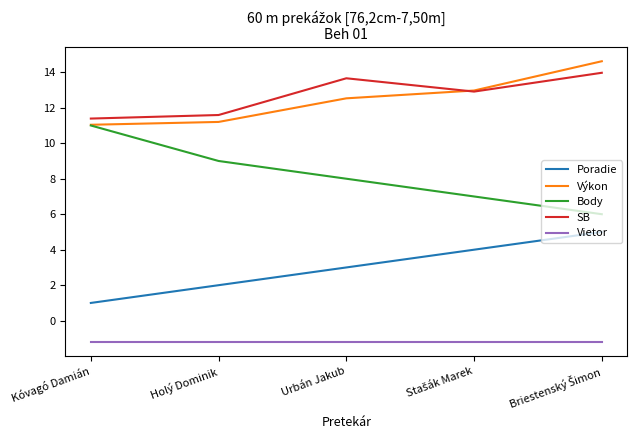

Read the Vietor value at Holý Dominik.

-1.2